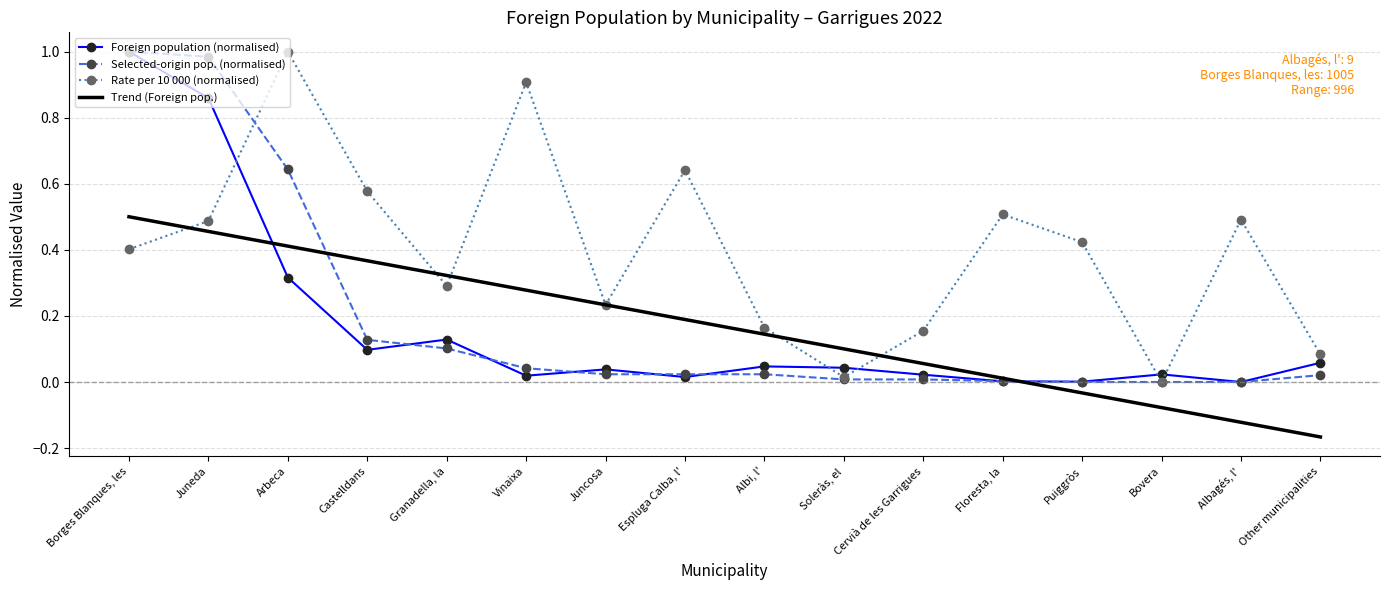

At Arbeca, list the series in order from largest to smallest.

Rate per 10 000 (normalised), Selected-origin pop. (normalised), Trend (Foreign pop.), Foreign population (normalised)